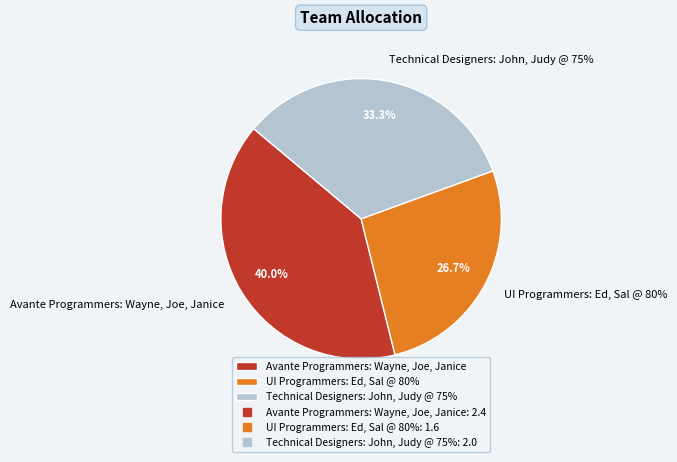

Combined, what portion of the pie is Avante Programmers: Wayne, Joe, Janice and UI Programmers: Ed, Sal @ 80%?

66.7%